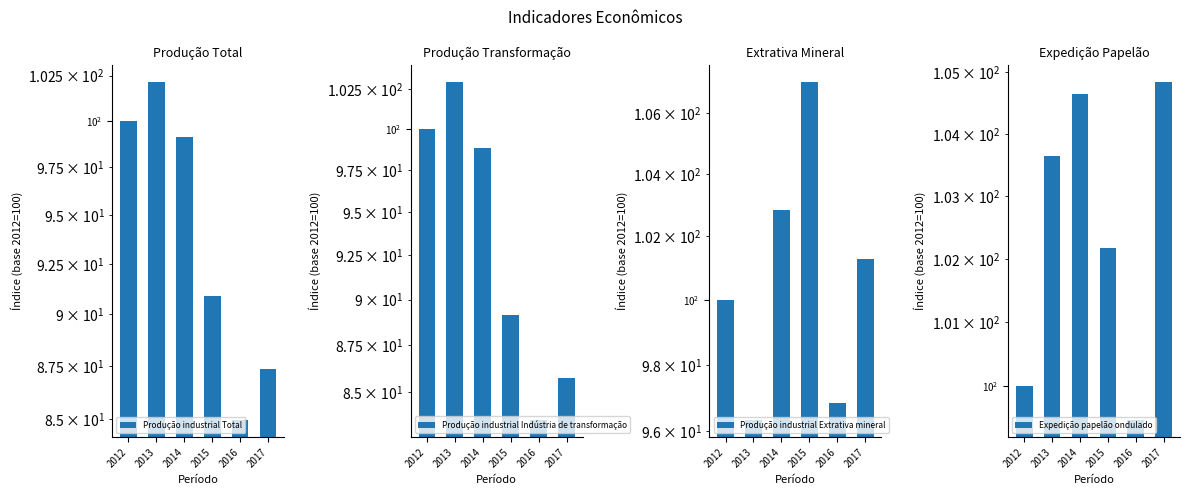

Reading right to left, list all the values displayed in this chart.

Produção industrial Total: 87.4	85.0	90.9	99.1	102.1	100.0
Produção industrial Indústria de transformação: 85.7	83.5	89.2	98.9	102.9	100.0
Produção industrial Extrativa mineral: 101.3	96.8	107.0	102.8	96.3	100.0
Expedição papelão ondulado: 104.8	99.5	102.2	104.7	103.6	100.0